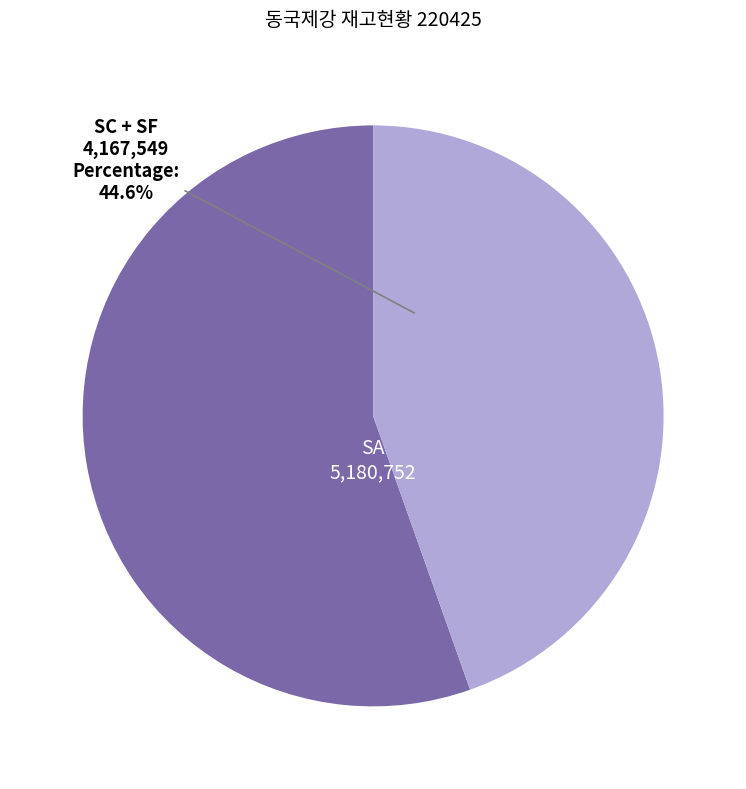

Does SA represent more than half of the total?

Yes